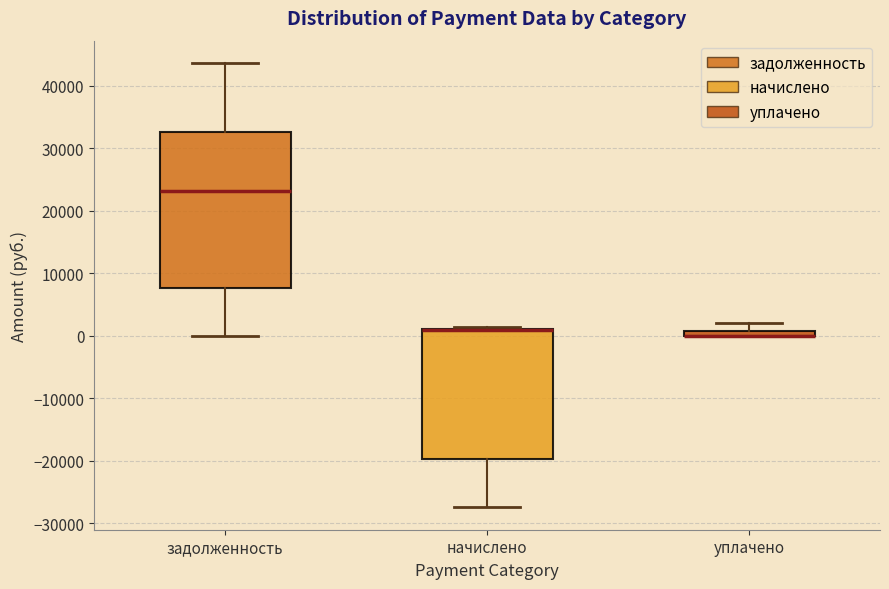

Which box is the tallest, from its lower edge to its upper edge?

задолженность